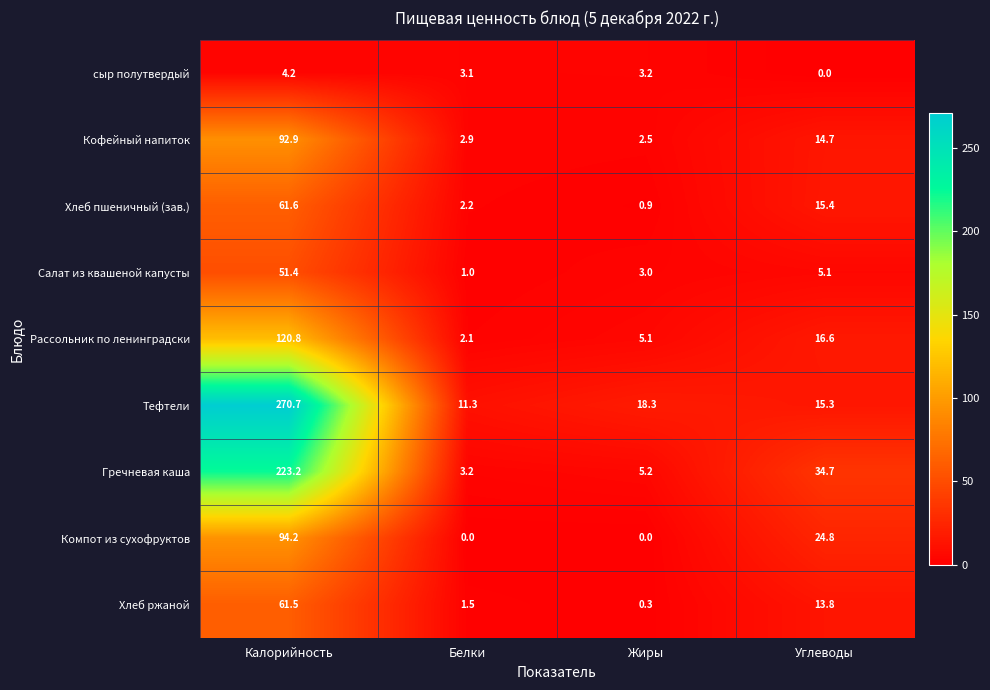

Is it true that Хлеб пшеничный (зав.) equals 2.2 at Белки?

True